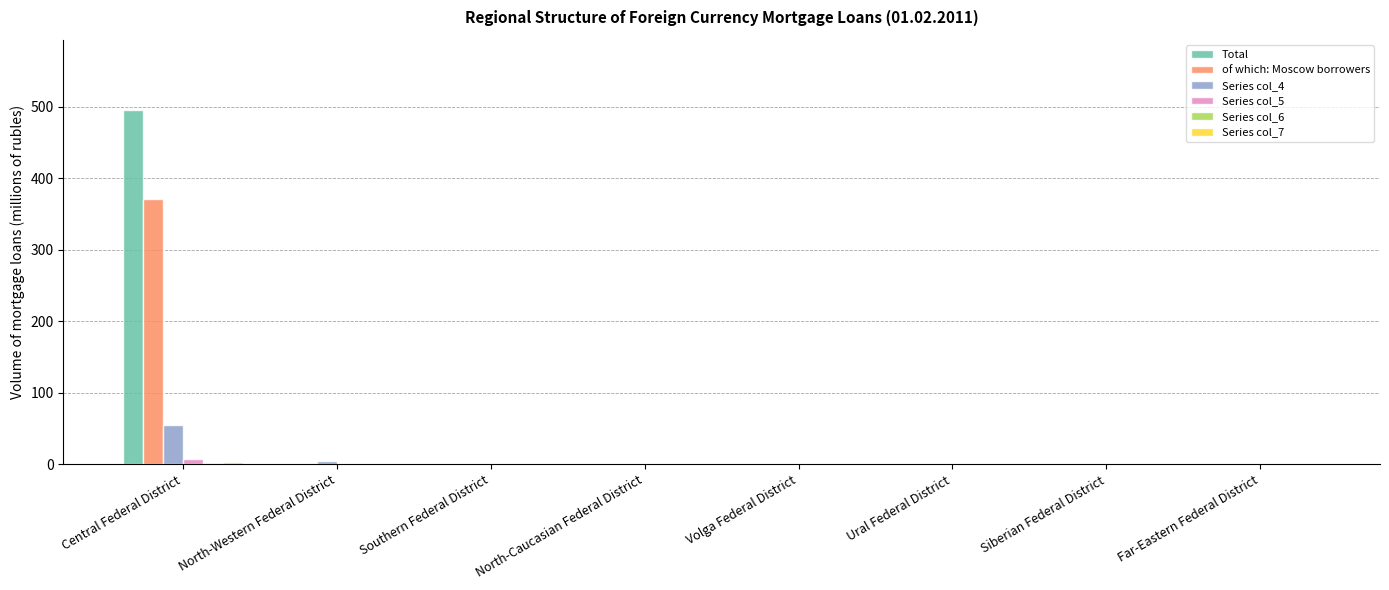

True or false: Series col_4 has a value of -37 at Far-Eastern Federal District.

False